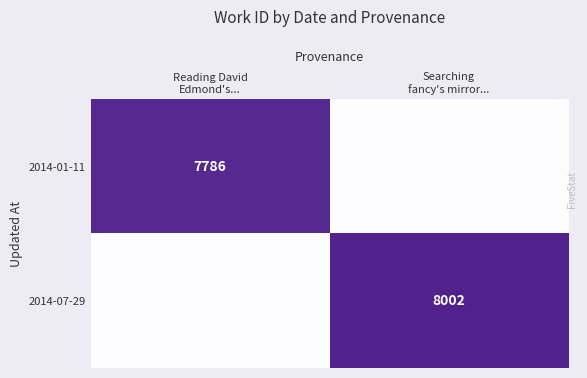

Is it true that 2014-01-11 equals 7786 at Reading David Edmond's...?

True